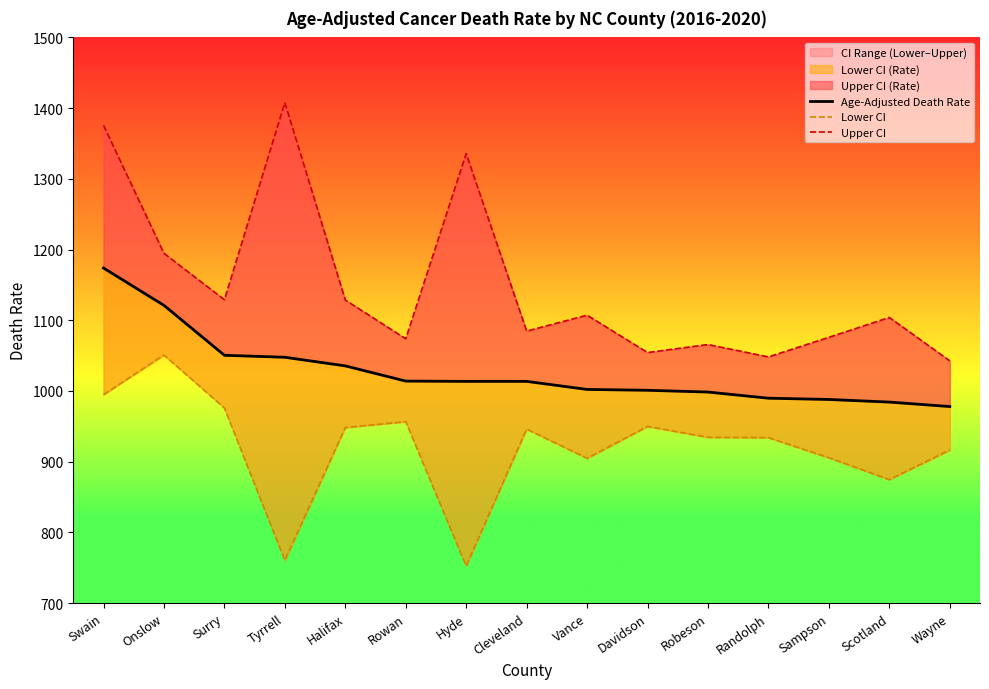

True or false: Lower CI and Upper CI cross at least once.

False